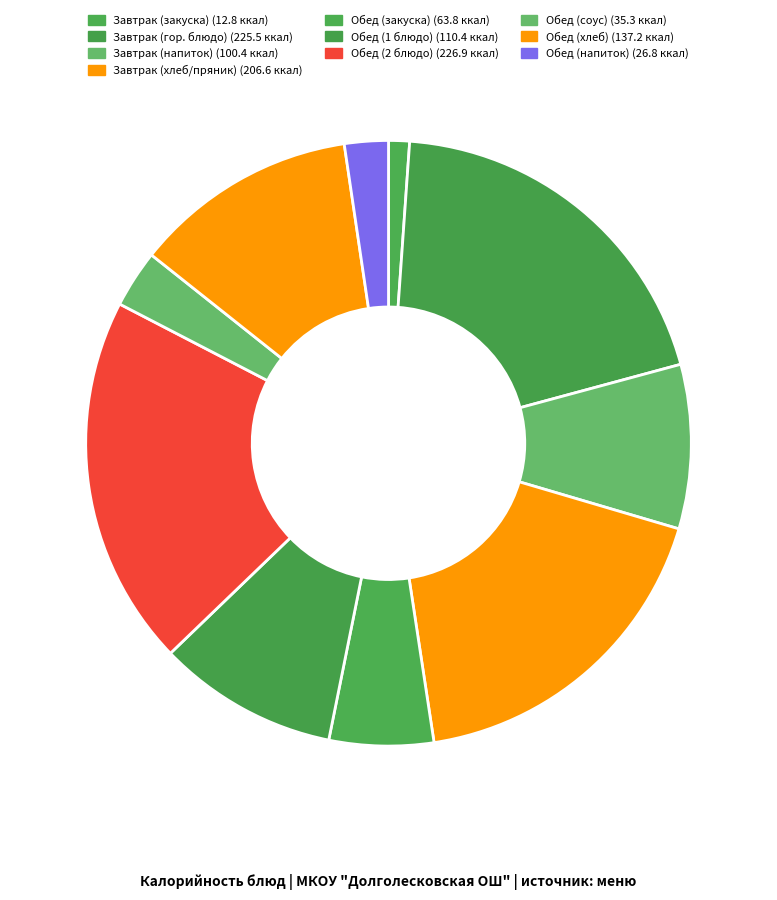

How many slices are in this pie chart?

10